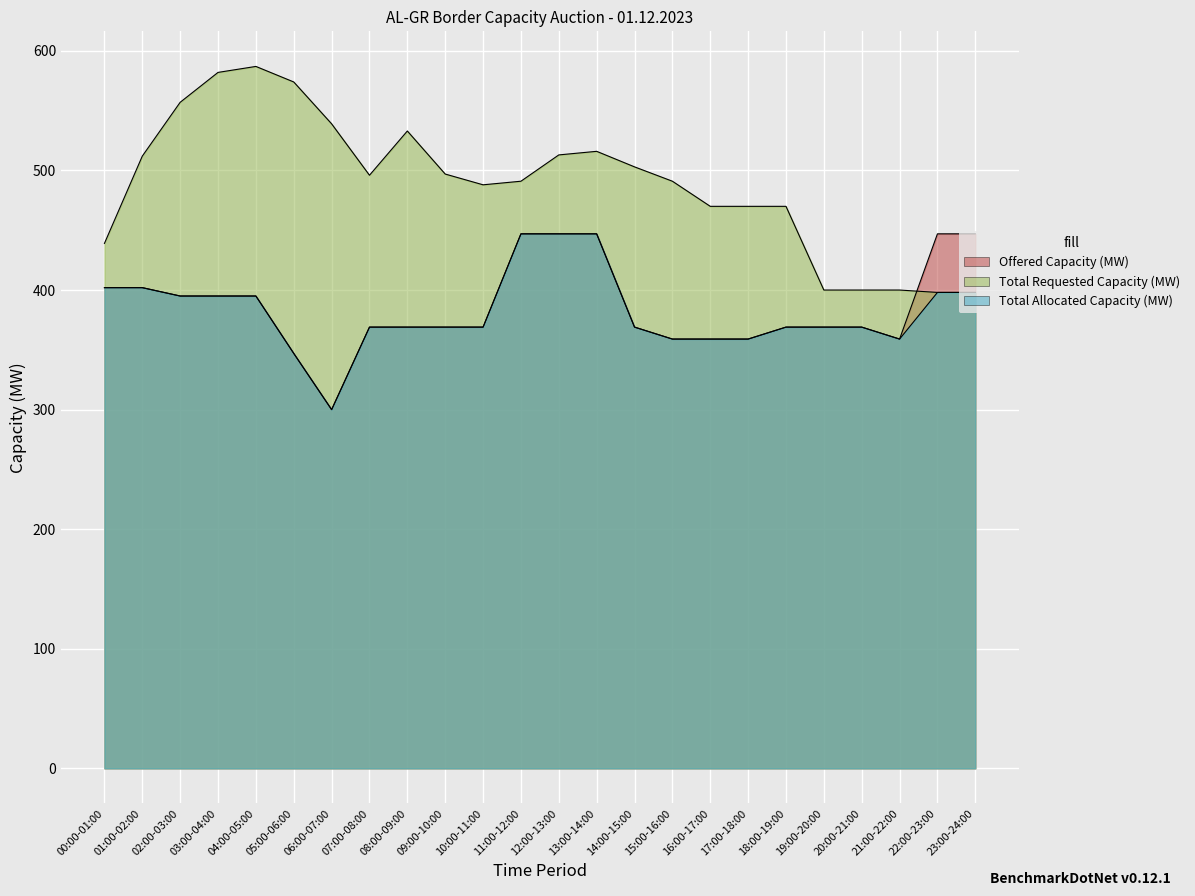

Reading left to right, transcribe all the data shown in this chart.

Offered Capacity (MW): 00:00-01:00=402	01:00-02:00=402	02:00-03:00=395	03:00-04:00=395	04:00-05:00=395	05:00-06:00=347	06:00-07:00=300	07:00-08:00=369	08:00-09:00=369	09:00-10:00=369	10:00-11:00=369	11:00-12:00=447	12:00-13:00=447	13:00-14:00=447	14:00-15:00=369	15:00-16:00=359	16:00-17:00=359	17:00-18:00=359	18:00-19:00=369	19:00-20:00=369	20:00-21:00=369	21:00-22:00=359	22:00-23:00=447	23:00-24:00=447
Total Requested Capacity (MW): 00:00-01:00=439	01:00-02:00=512	02:00-03:00=557	03:00-04:00=582	04:00-05:00=587	05:00-06:00=574	06:00-07:00=539	07:00-08:00=496	08:00-09:00=533	09:00-10:00=497	10:00-11:00=488	11:00-12:00=491	12:00-13:00=513	13:00-14:00=516	14:00-15:00=503	15:00-16:00=491	16:00-17:00=470	17:00-18:00=470	18:00-19:00=470	19:00-20:00=400	20:00-21:00=400	21:00-22:00=400	22:00-23:00=398	23:00-24:00=398
Total Allocated Capacity (MW): 00:00-01:00=402	01:00-02:00=402	02:00-03:00=395	03:00-04:00=395	04:00-05:00=395	05:00-06:00=347	06:00-07:00=300	07:00-08:00=369	08:00-09:00=369	09:00-10:00=369	10:00-11:00=369	11:00-12:00=447	12:00-13:00=447	13:00-14:00=447	14:00-15:00=369	15:00-16:00=359	16:00-17:00=359	17:00-18:00=359	18:00-19:00=369	19:00-20:00=369	20:00-21:00=369	21:00-22:00=359	22:00-23:00=398	23:00-24:00=398